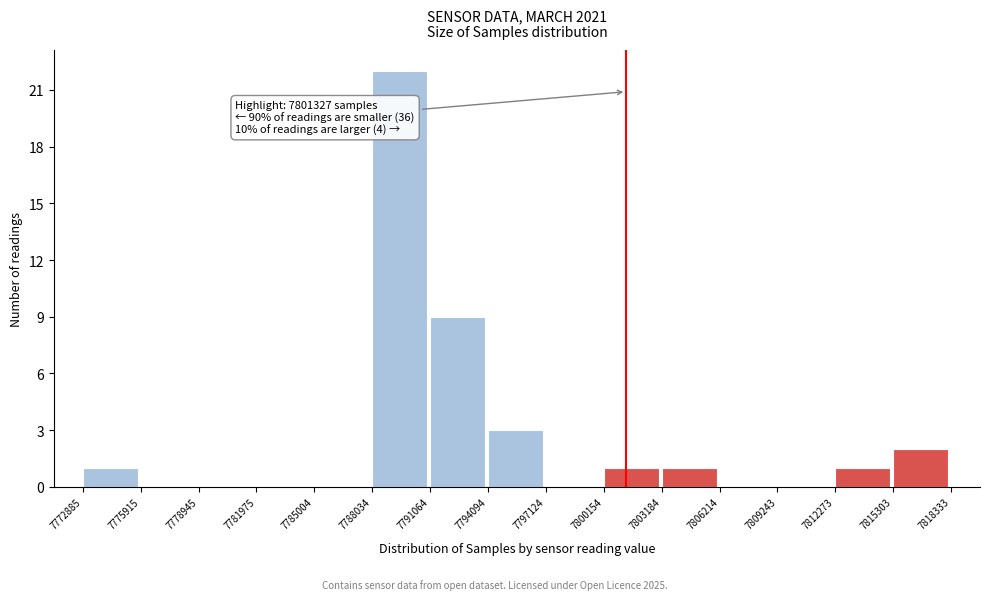

Which range on the x-axis has the tallest bar?

7788034 to 7791064